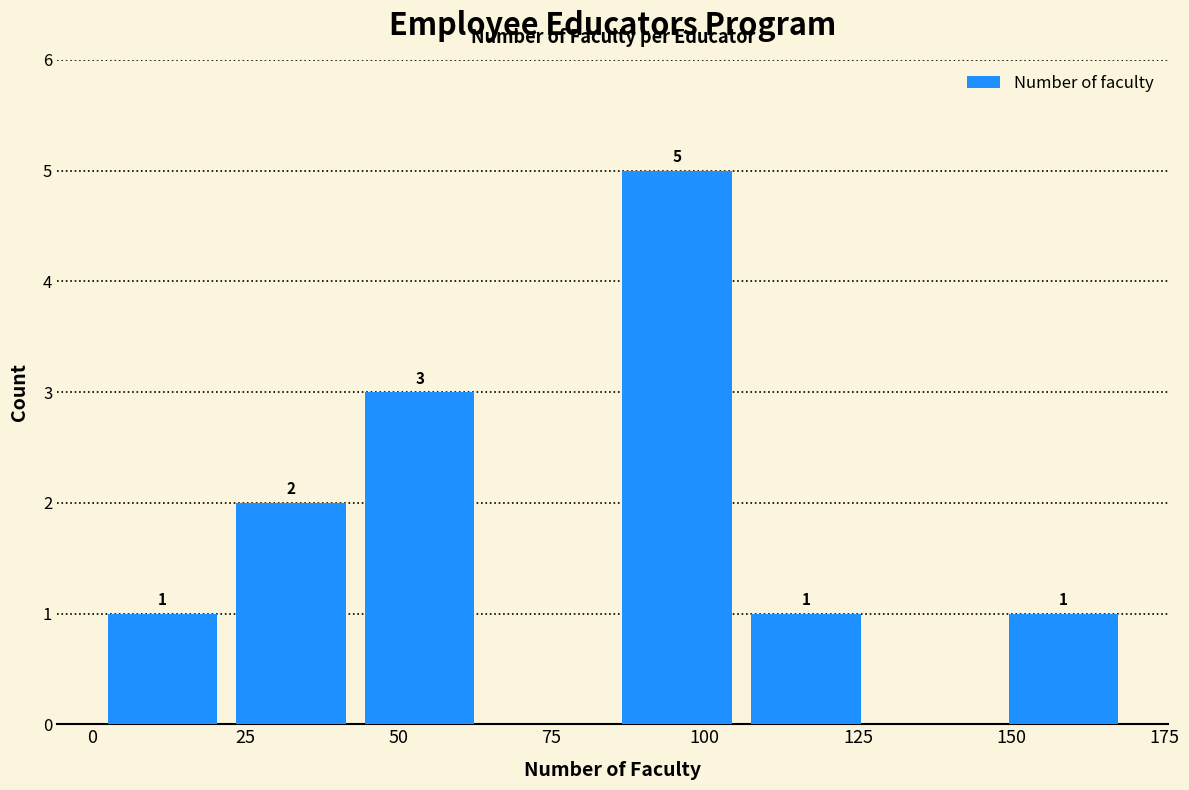

Which range on the x-axis has the tallest bar?

85 to 106